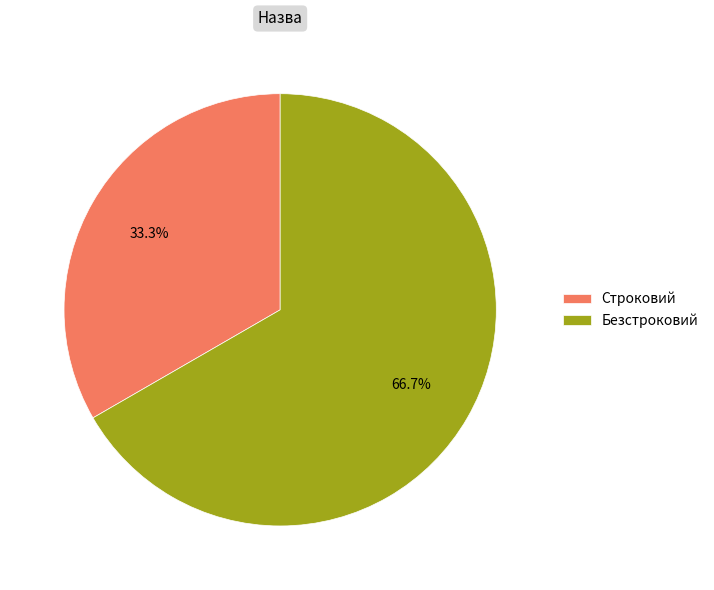

To the nearest percent, what percentage of the pie is Безстроковий?

67%